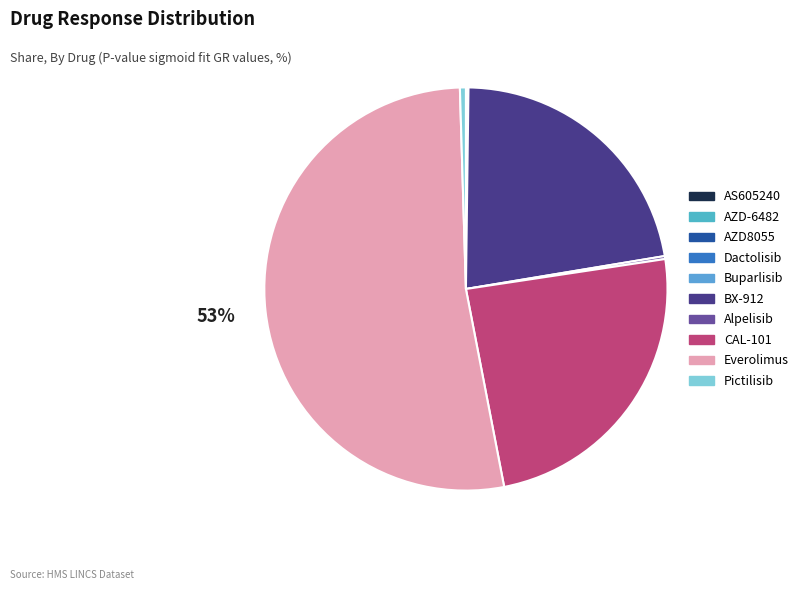

Which category has the biggest portion of the pie?

Everolimus